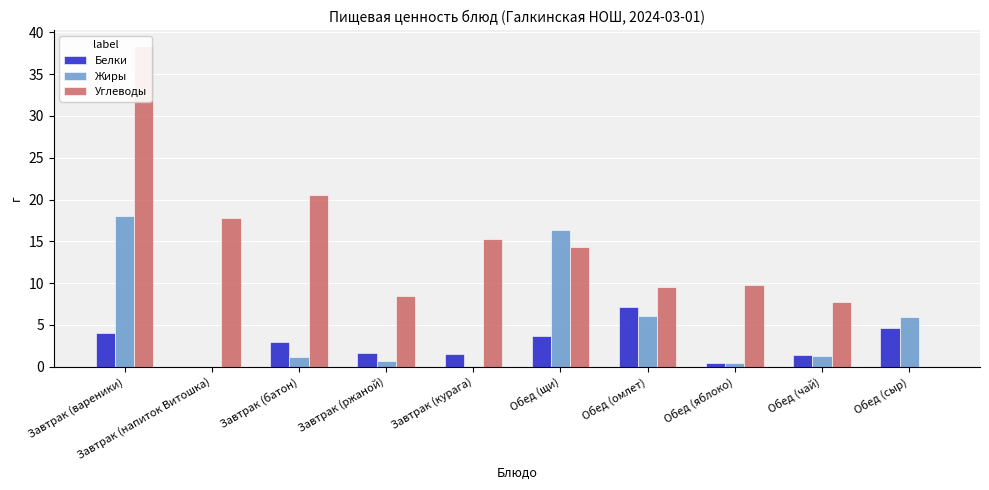

Reading left to right, what are all the values shown in this chart?

Белки: 4.0	0.0	3.0	1.6	1.6	3.7	7.2	0.4	1.4	4.7
Жиры: 18.0	0.0	1.2	0.7	0.1	16.4	6.0	0.4	1.3	6.0
Углеводы: 38.3	17.8	20.6	8.4	15.3	14.4	9.5	9.8	7.7	0.0